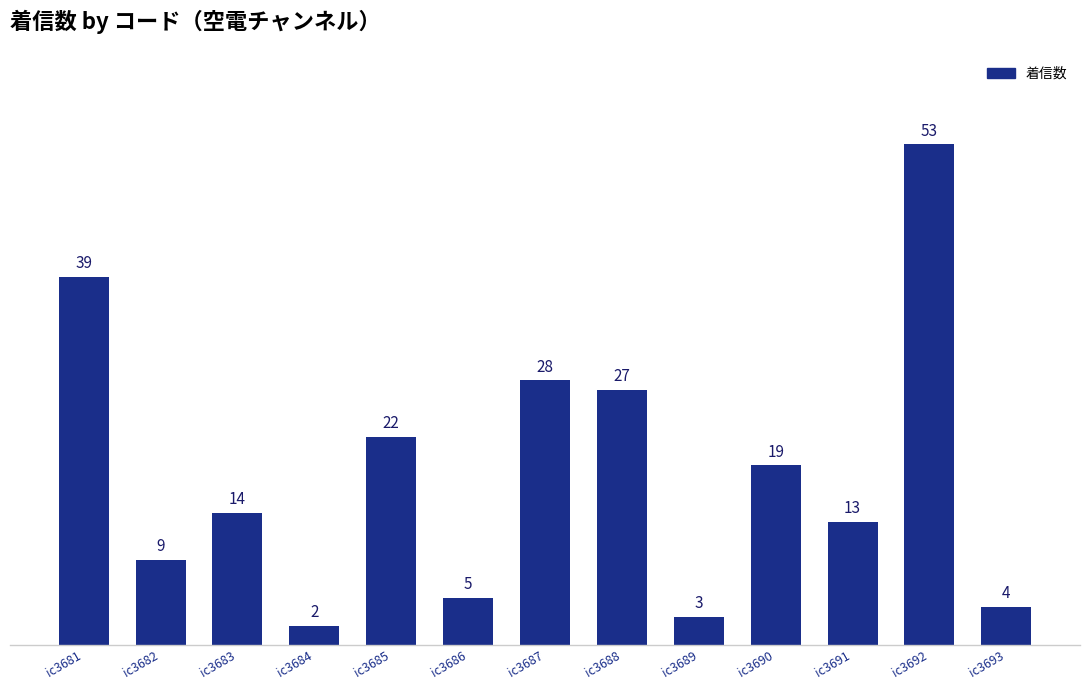

How many bars are there in total?

13